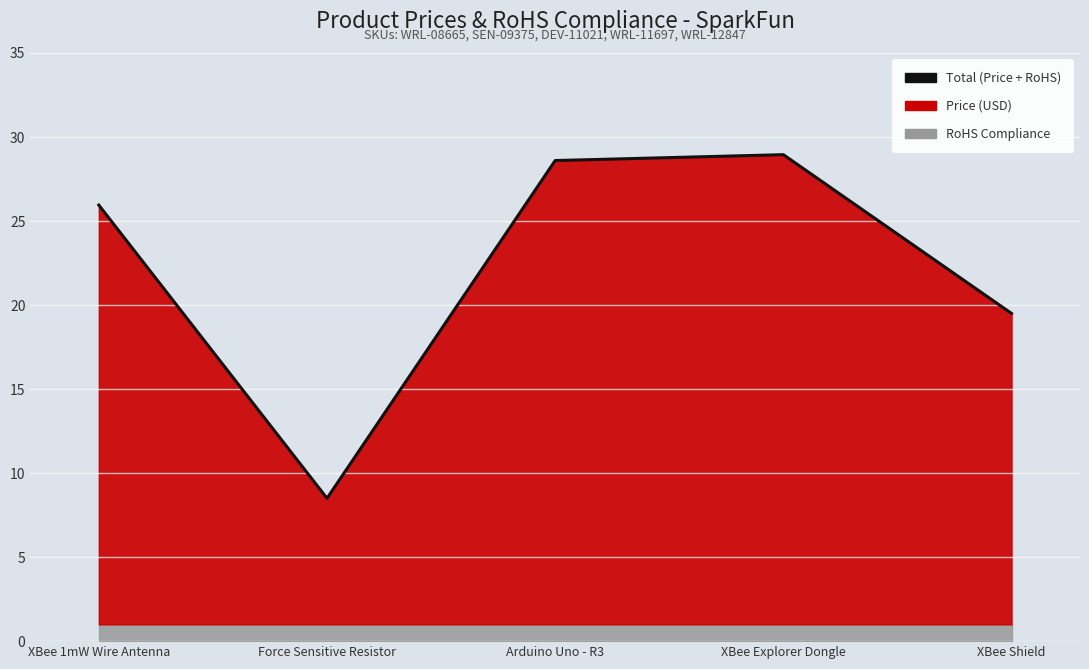

Reading left to right, list all the values displayed in this chart.

XBee 1mW Wire Antenna=25.9	Force Sensitive Resistor=8.5	Arduino Uno - R3=28.6	XBee Explorer Dongle=28.9	XBee Shield=19.5